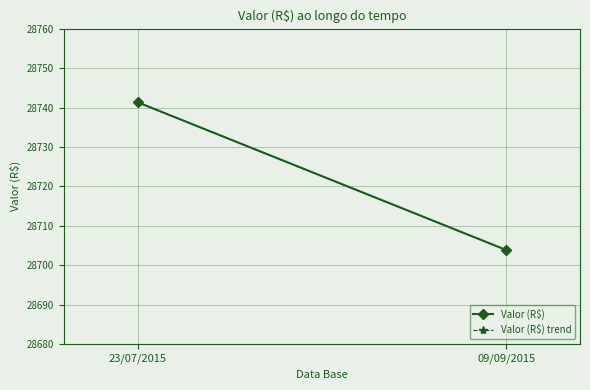

Where is Valor (R$) nearest to the value 28722?

09/09/2015